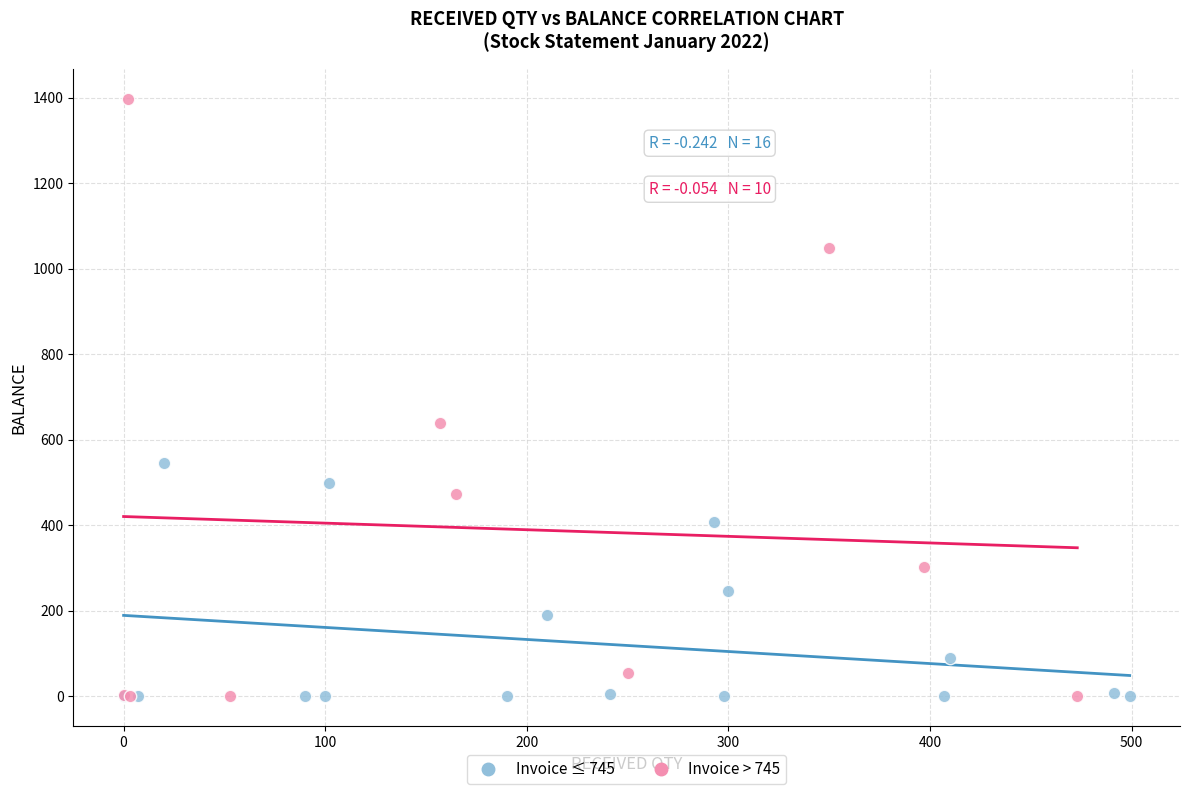

Which series has the largest Y range (max minus min)?

Invoice > 745